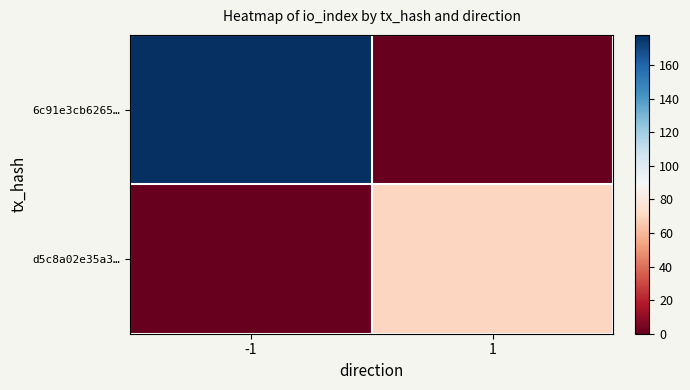

How many data points does each series have?

2